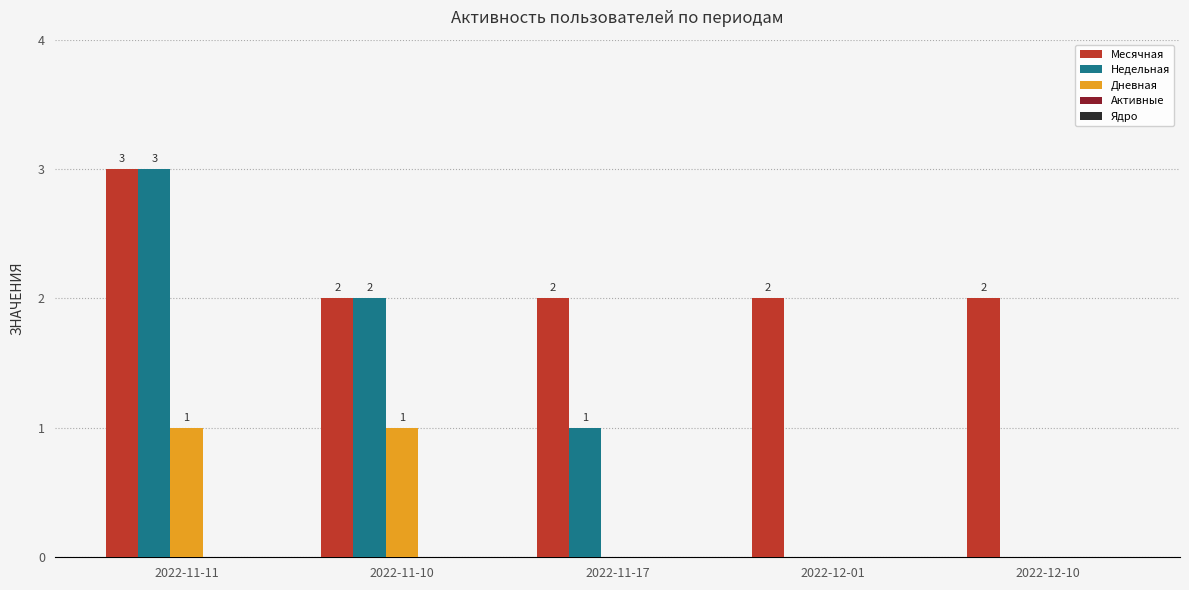

How many data points does each series have?

5